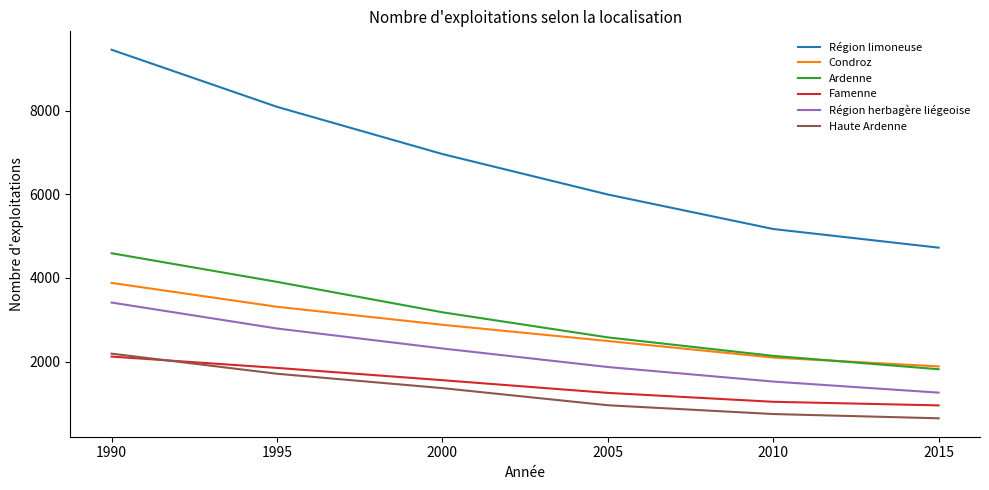

True or false: Haute Ardenne has a value of 2746 at 1995.

False